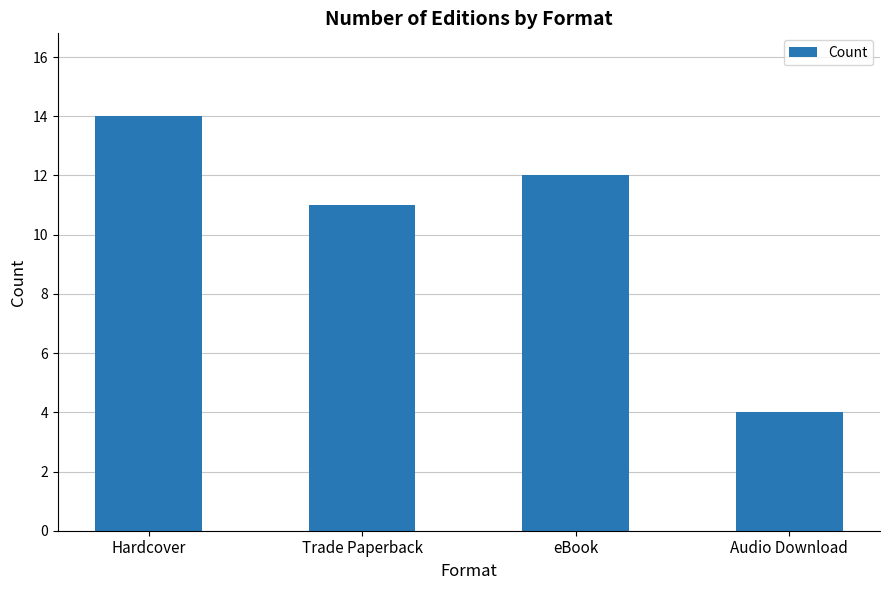

Where is the data nearest to the value 9?

Trade Paperback